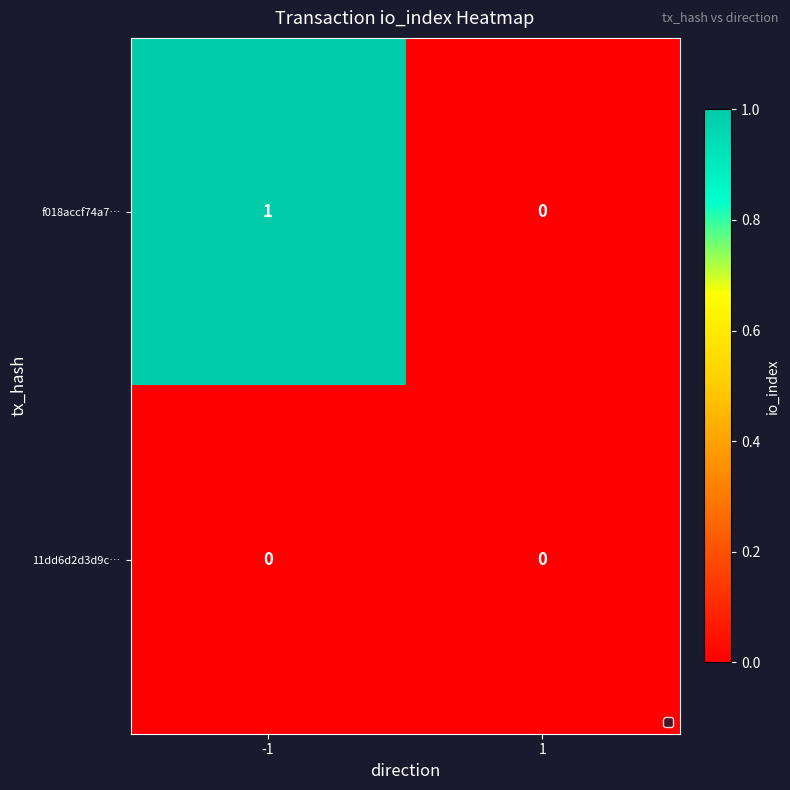

Rank the series by their average value, from highest to lowest.

f018accf74a7…, 11dd6d2d3d9c…